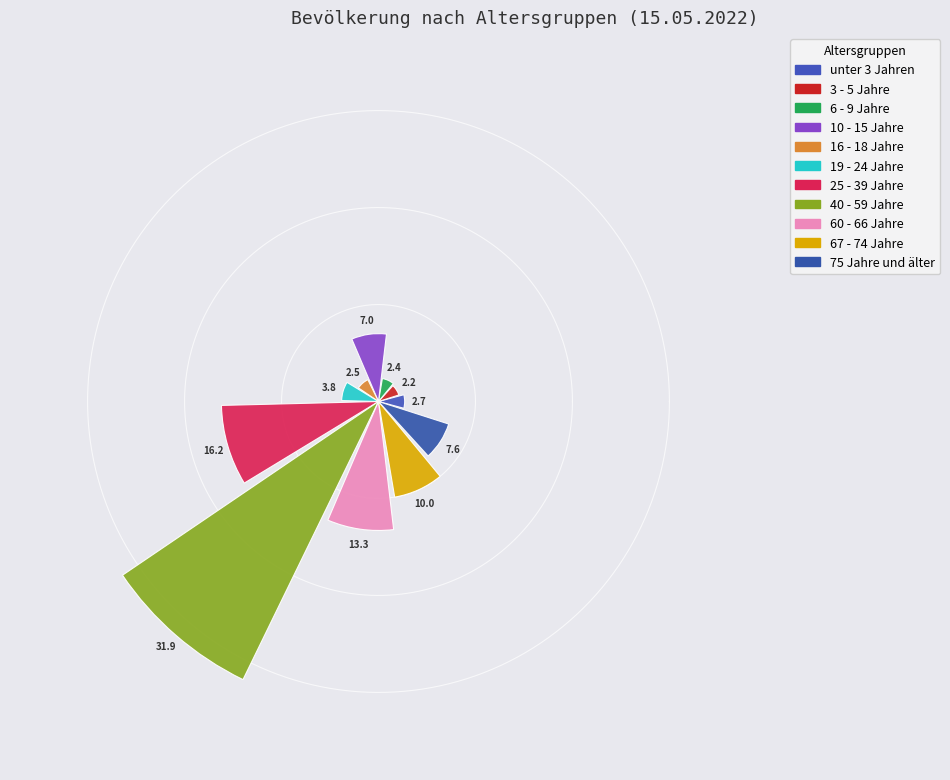

What is the value of the 9th bar from the left?

13.3